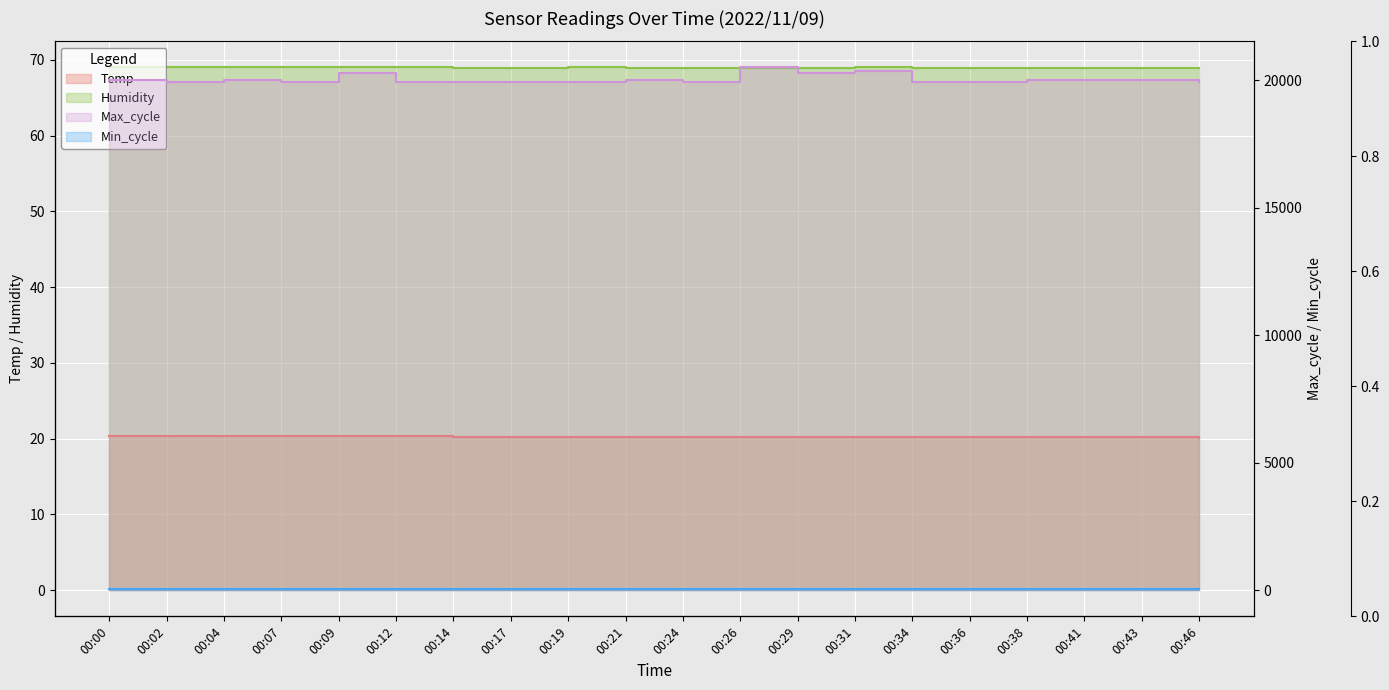

What is the sum of all Temp values?

404.5